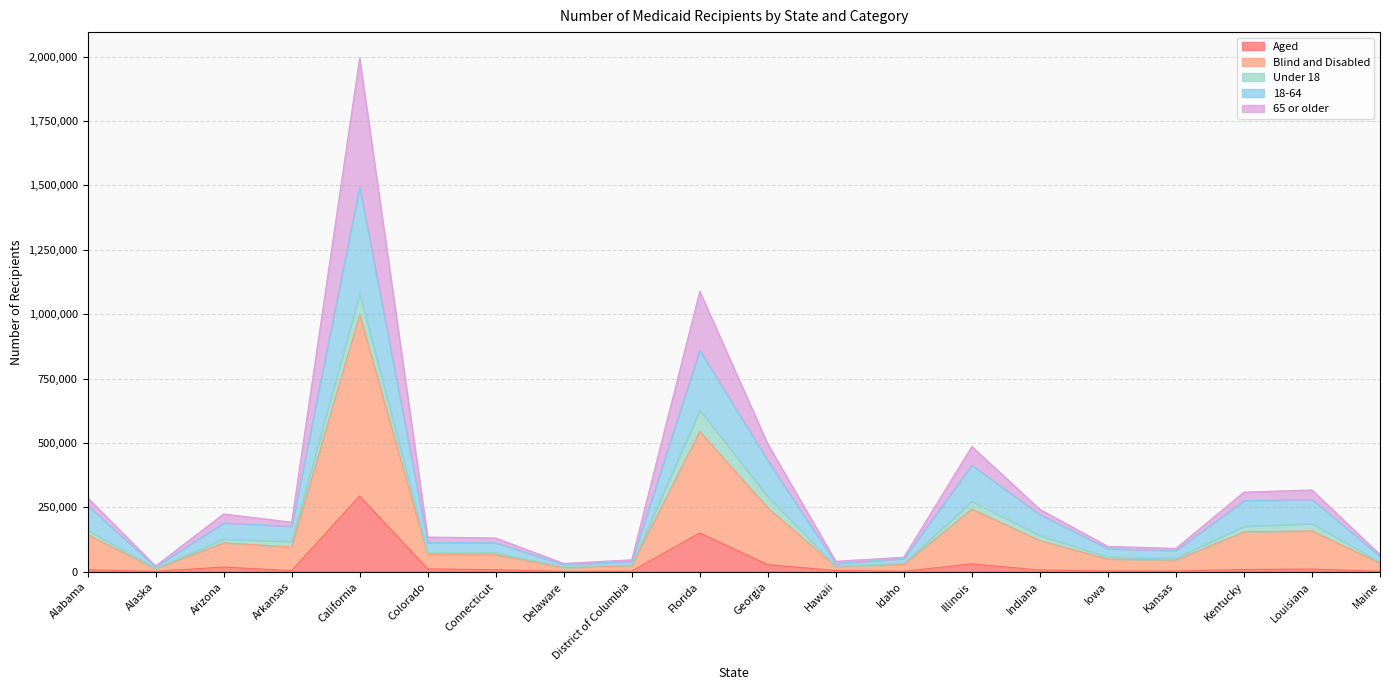

At which label does Aged reach its peak?

California